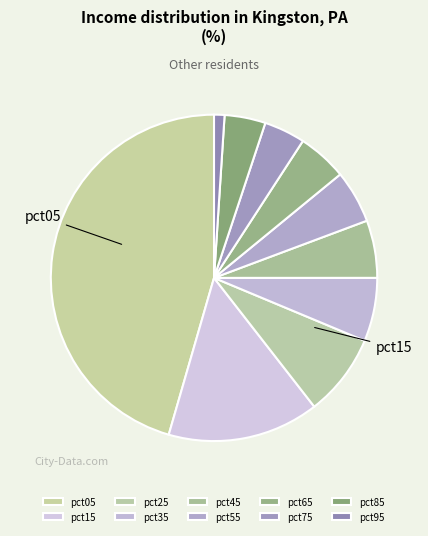

To the nearest percent, what is the combined percentage of pct25 and pct55?

13%